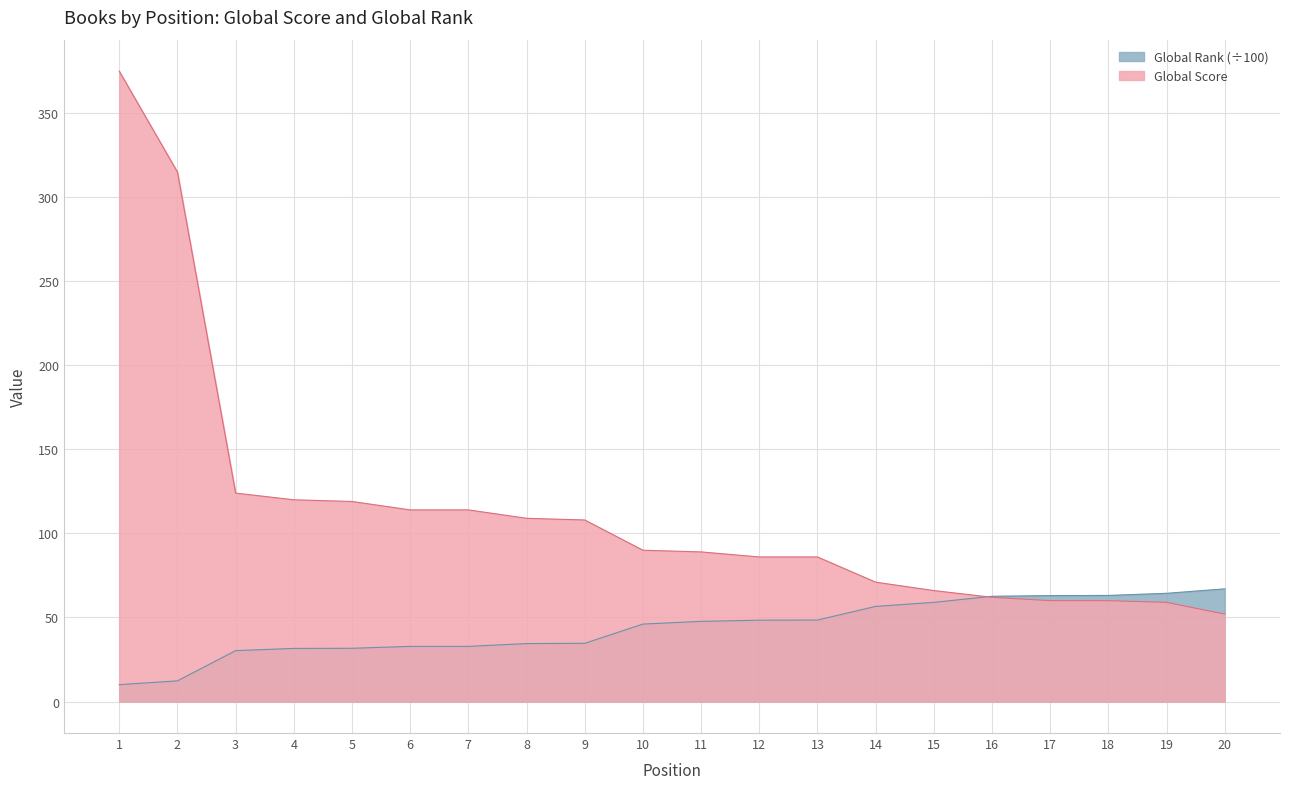

What is the difference between the highest and lowest values at 6?

81.2